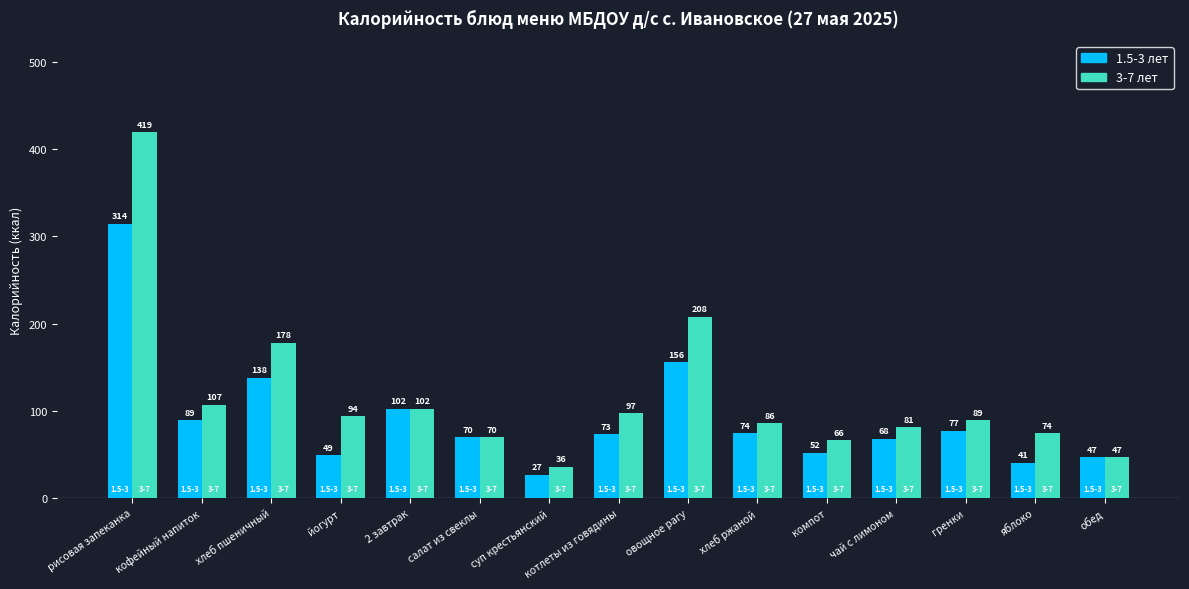

Between хлеб пшеничный and суп крестьянский, which series saw the biggest shift?

3-7 лет